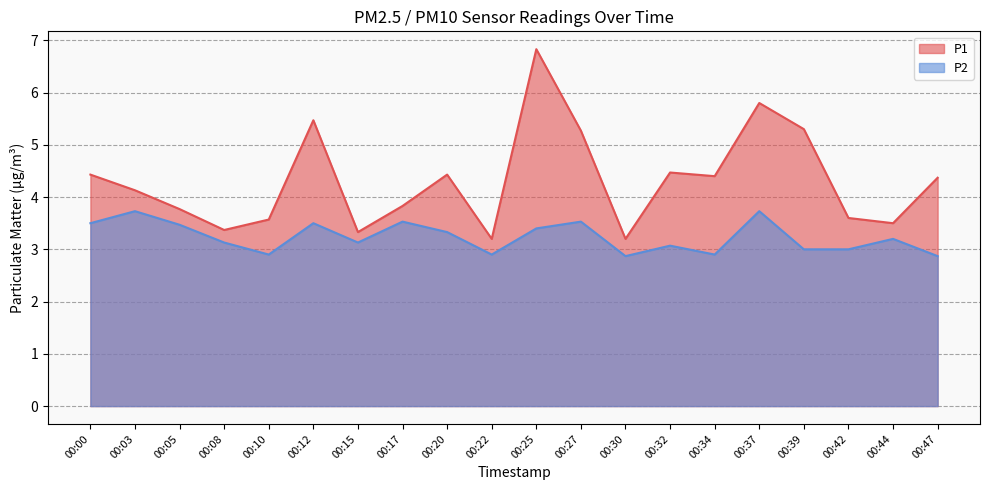

What is the difference between the P1 values at 00:10 and 00:44?

0.1